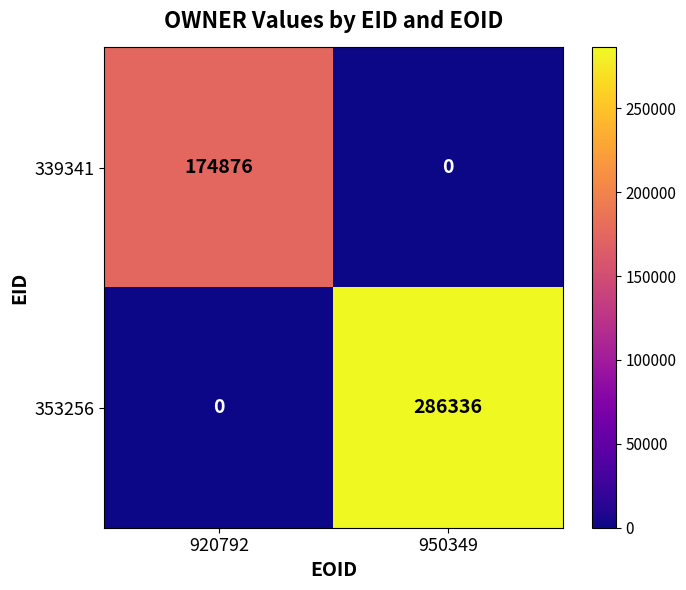

Reading left to right, extract all data points from this chart.

339341: 174876	0
353256: 0	286336